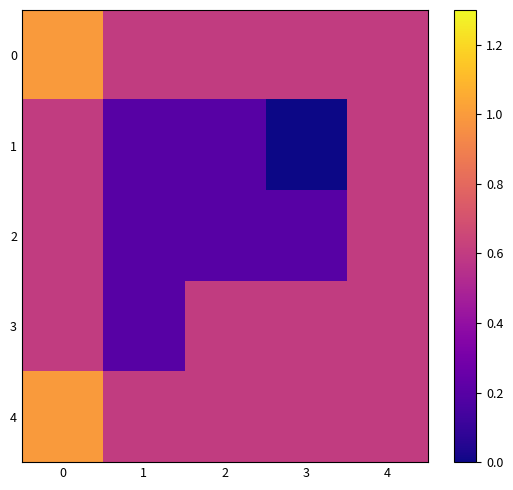

How many series are shown in this chart?

5